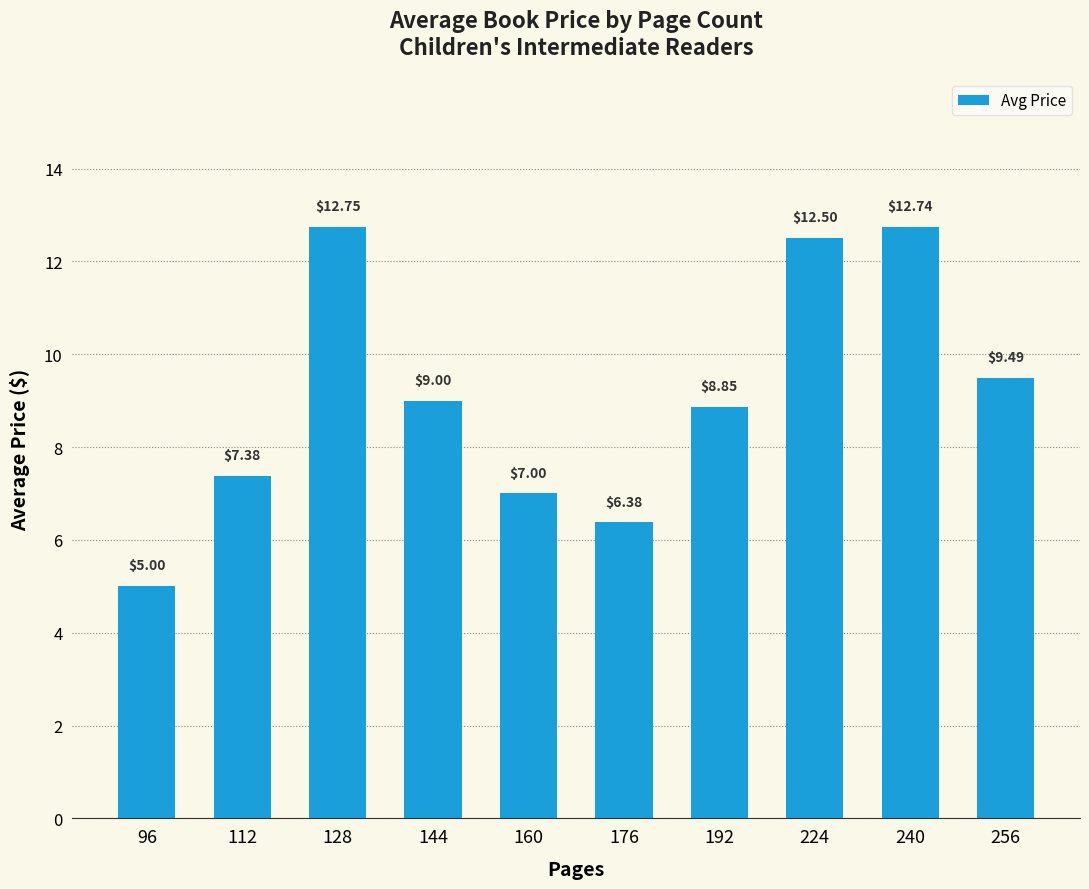

The chart shows a value of 12.8 at 128. True or false?

True